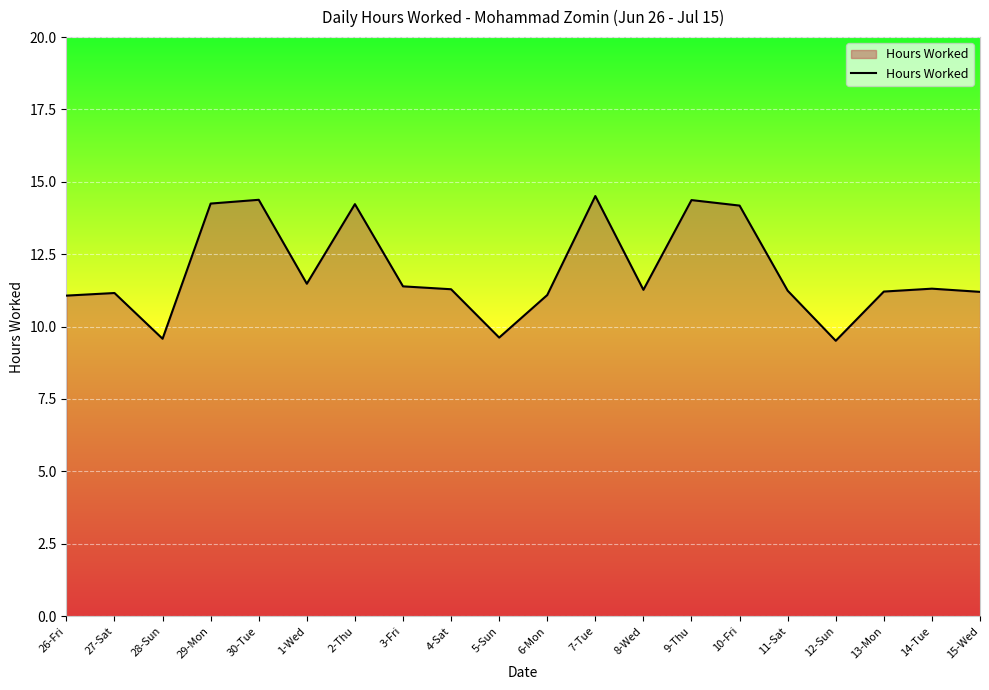

What position from the right is 13-Mon?

3